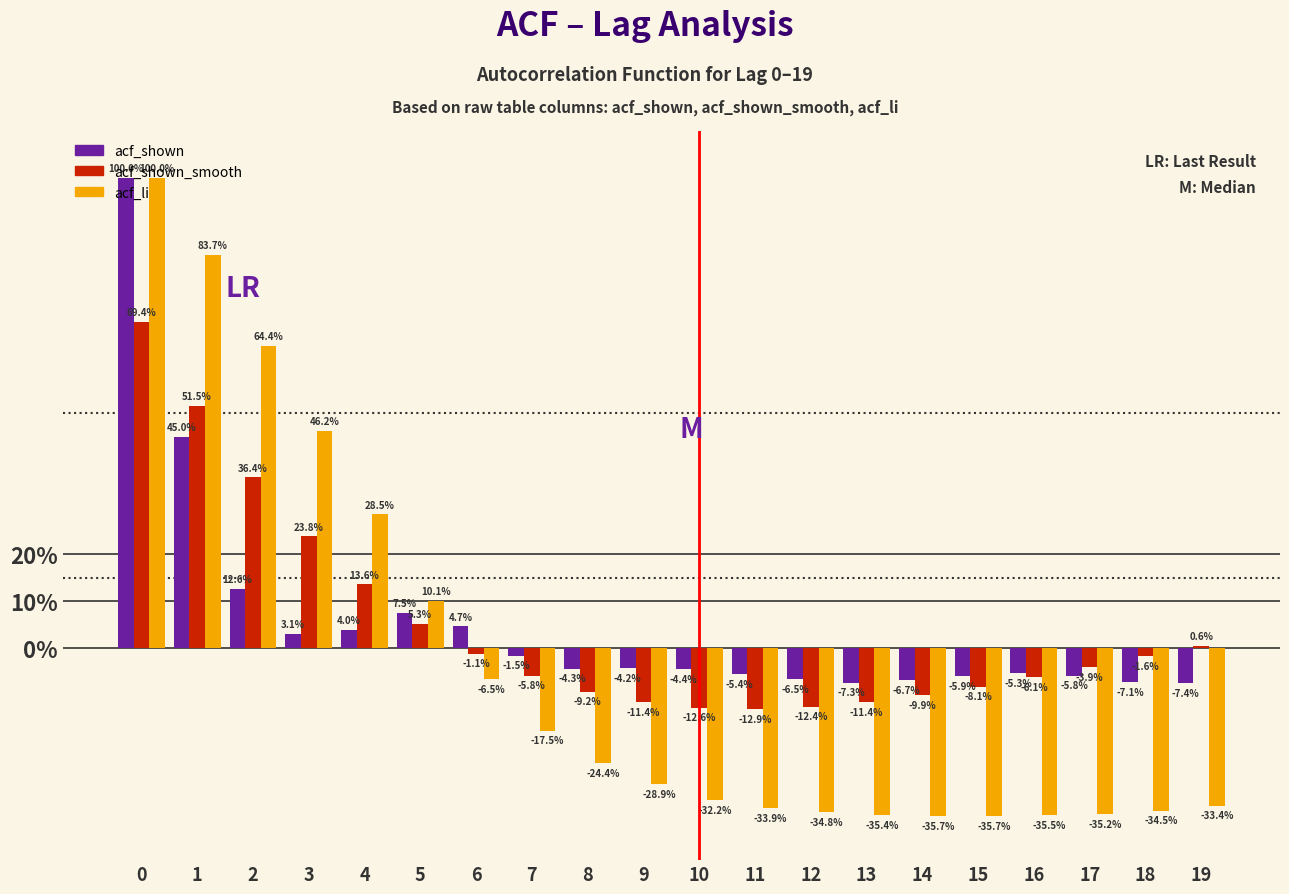

Does the chart contain stacked bars?

No